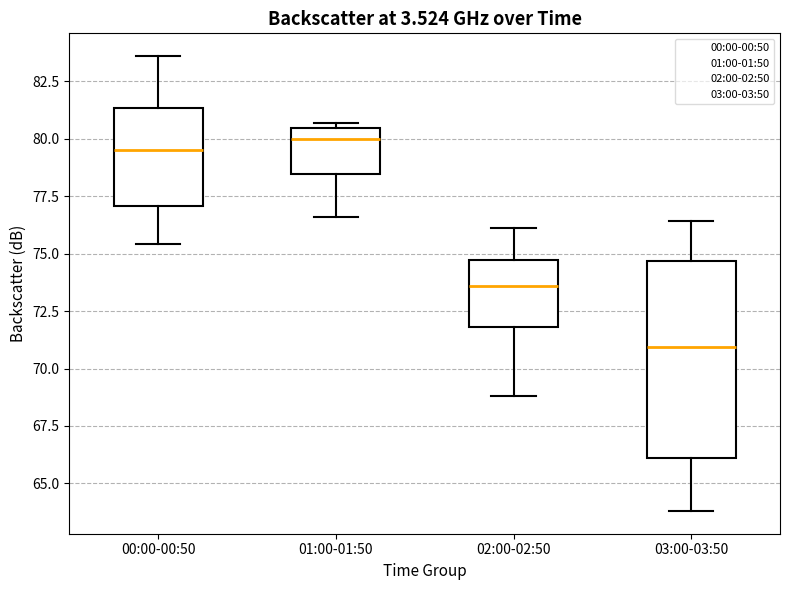

Which box is the tallest, from its lower edge to its upper edge?

03:00-03:50